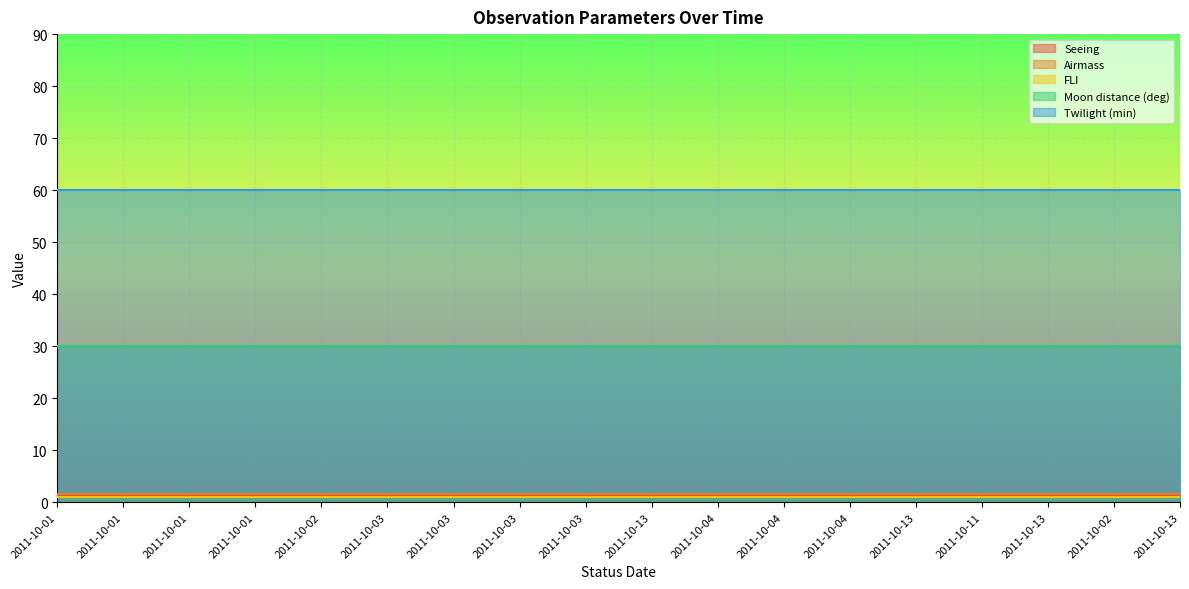

Count the number of categories in the chart.

18